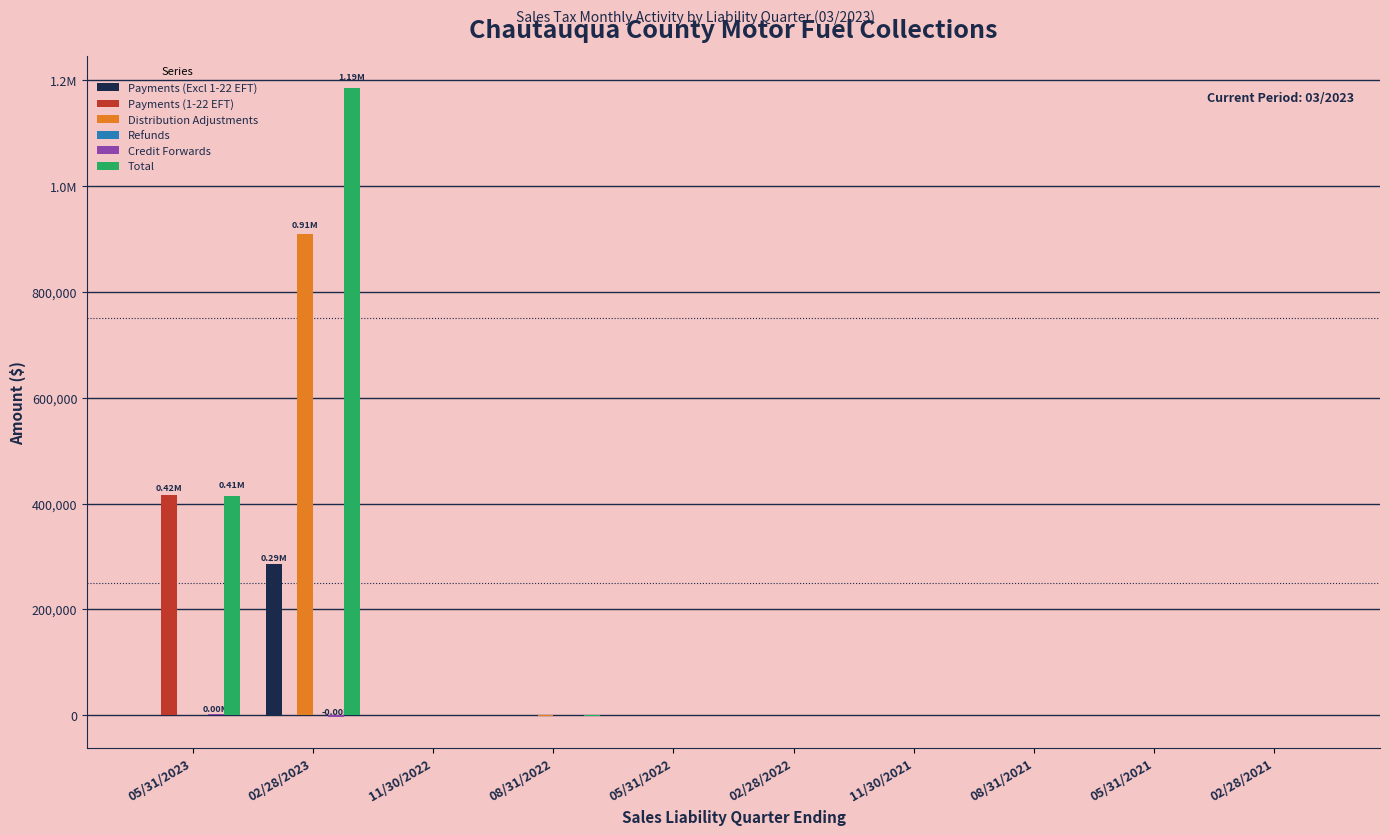

Are the bars horizontal?

No